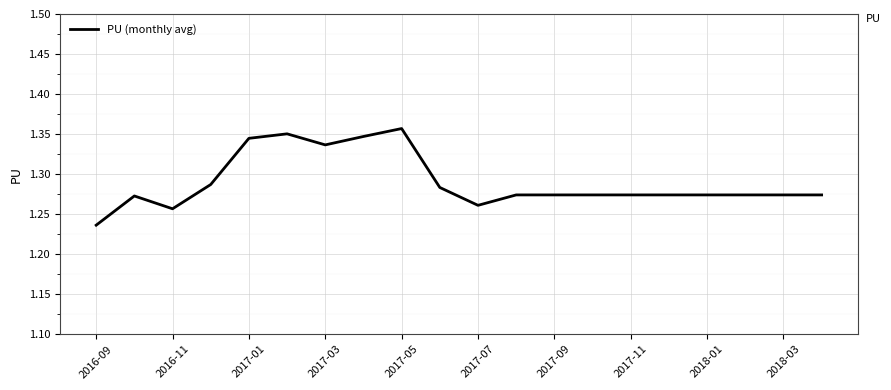

Count the number of data series in this chart.

1